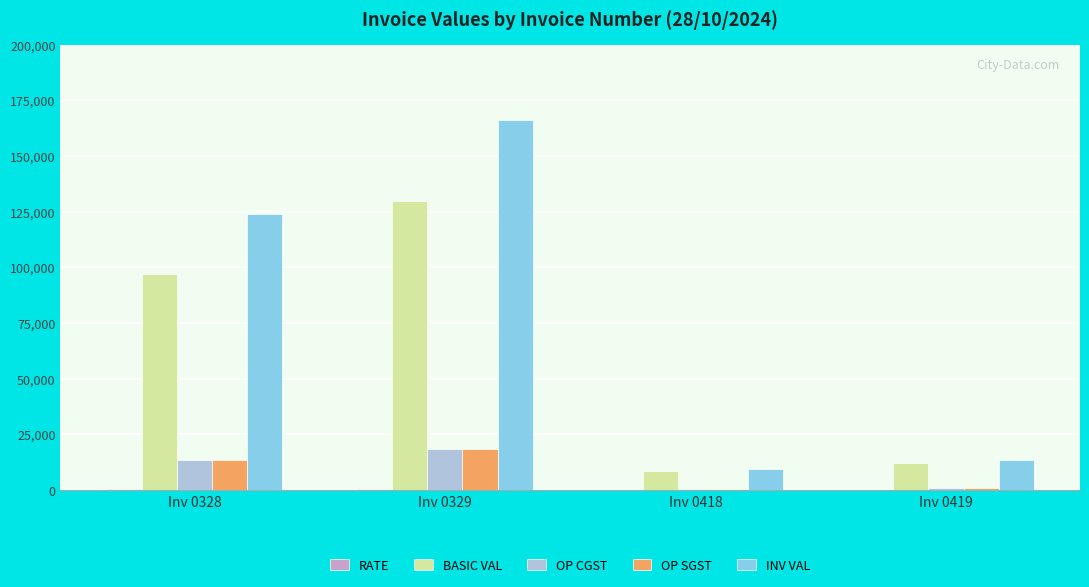

What is the difference between the BASIC VAL values at Inv 0328 and Inv 0329?

32876.0